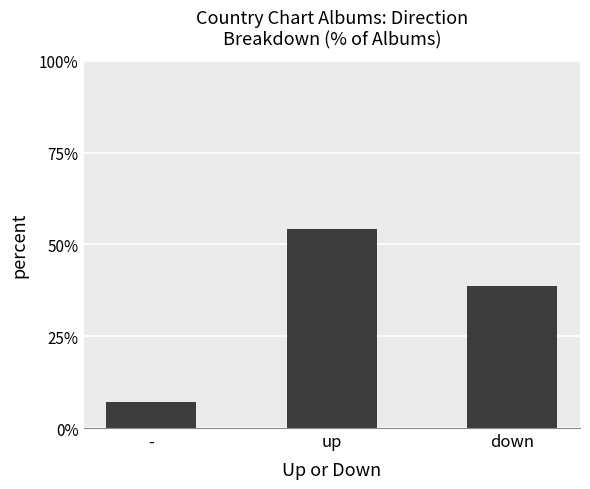

Read the value at up.

54.3